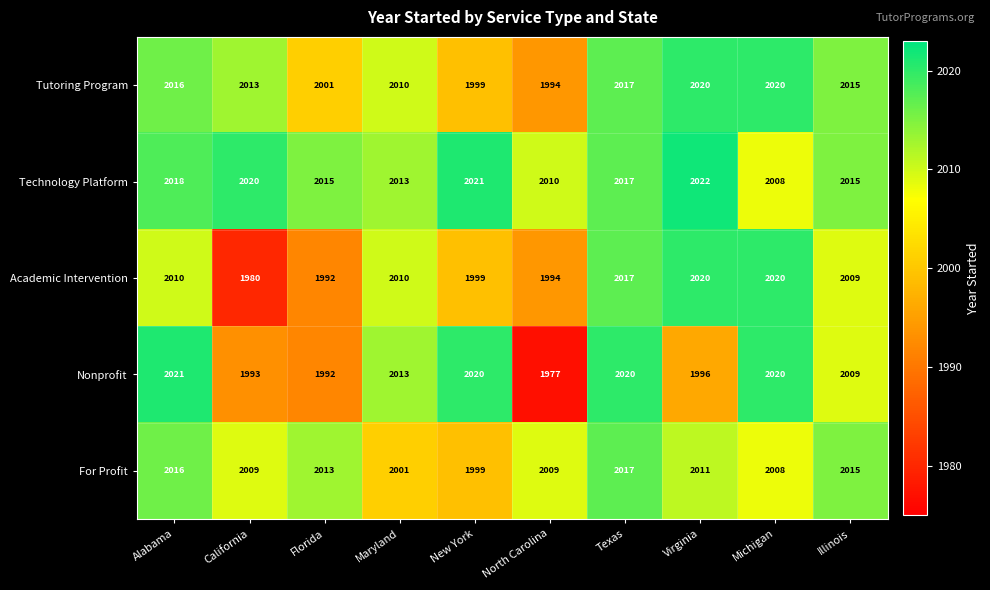

How many data points does each series have?

10